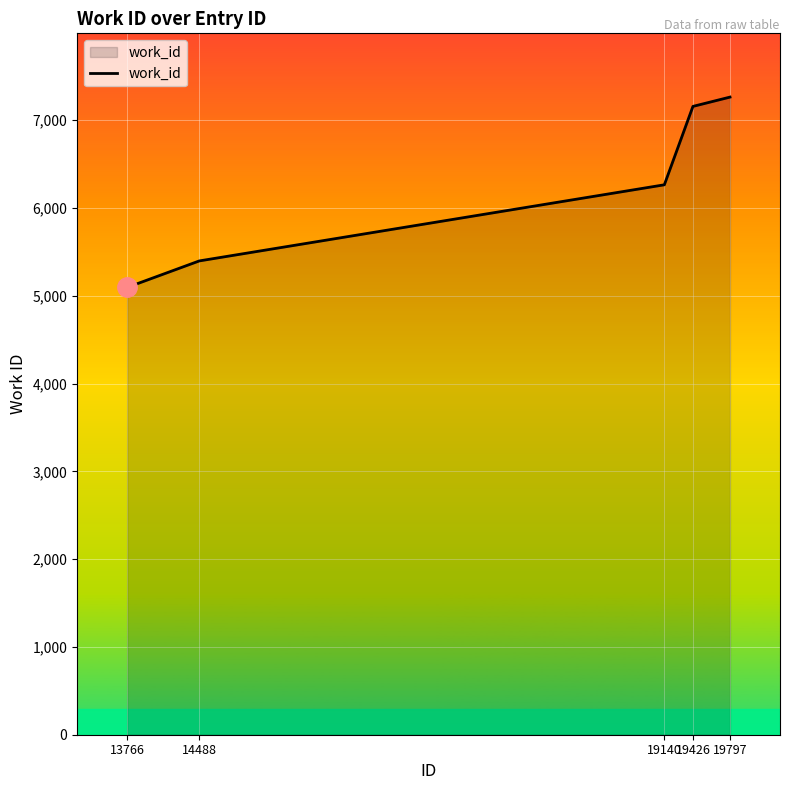

Which category has the highest value across all series?

19797